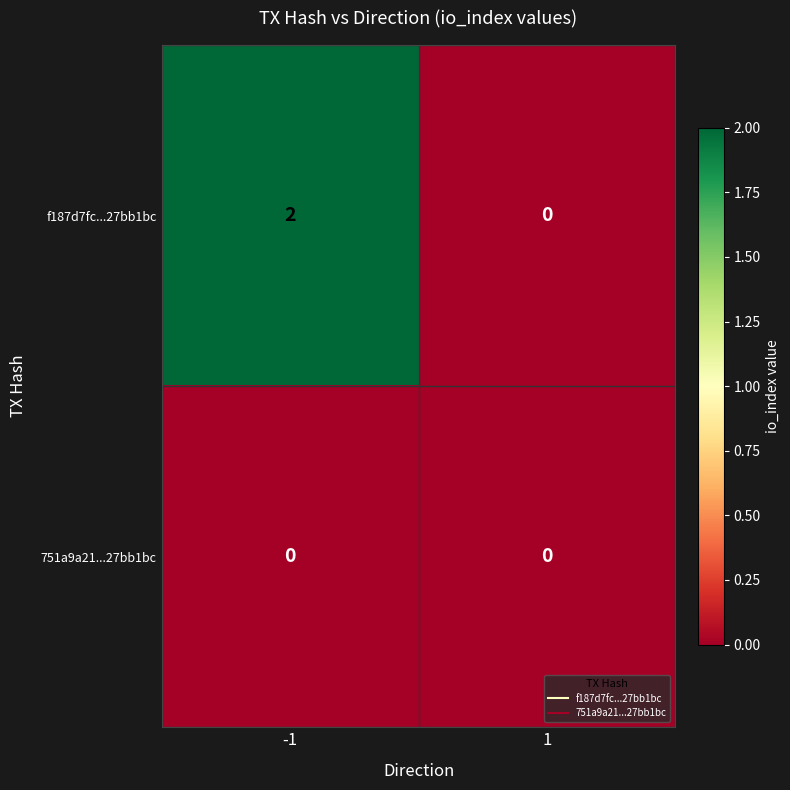

Which series changed the most between -1 and 1?

f187d7fc...27bb1bc